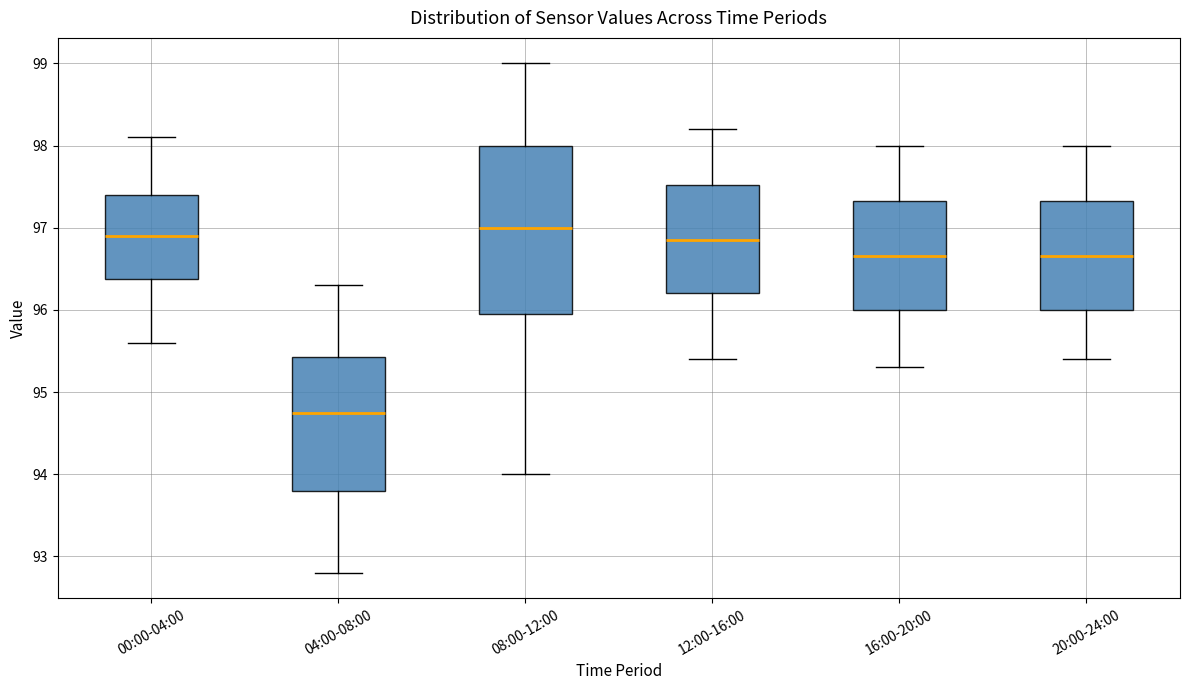

Reading left to right, read every box against the y-axis: the position of its median line, the range the box covers, and the ends of its whiskers. The values are not printed on the chart, so give them approximately, as read against the axis.

00:00-04:00: median 96.9, box 96.4 to 97.4, whiskers 95.6 to 98.1
04:00-08:00: median 94.8, box 93.8 to 95.4, whiskers 92.8 to 96.3
08:00-12:00: median 97.0, box 96.0 to 98.0, whiskers 94.0 to 99.0
12:00-16:00: median 96.9, box 96.2 to 97.5, whiskers 95.4 to 98.2
16:00-20:00: median 96.7, box 96.0 to 97.3, whiskers 95.3 to 98.0
20:00-24:00: median 96.7, box 96.0 to 97.3, whiskers 95.4 to 98.0